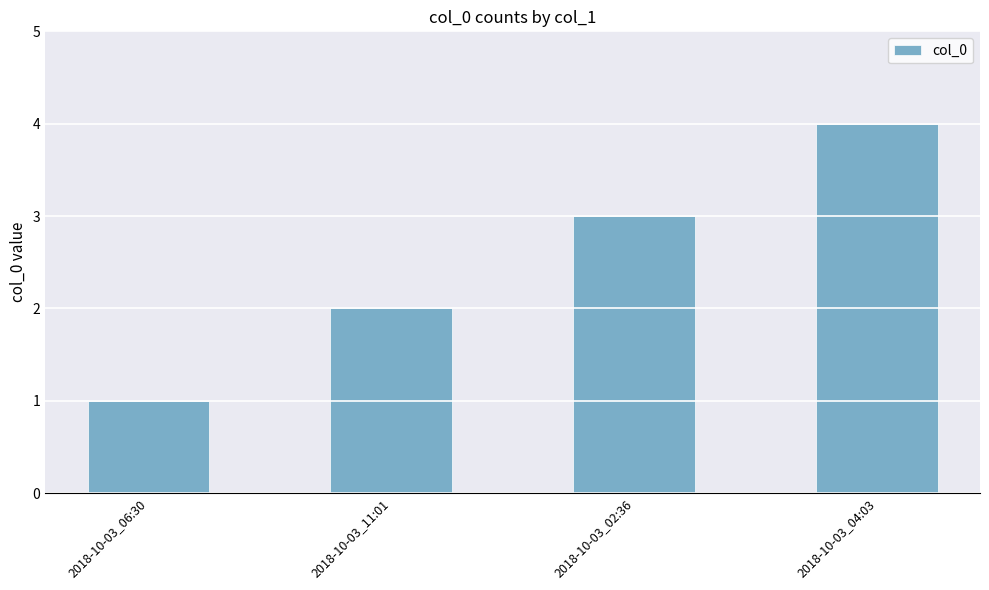

What is the approximate value at 2018-10-03_11:01?

2